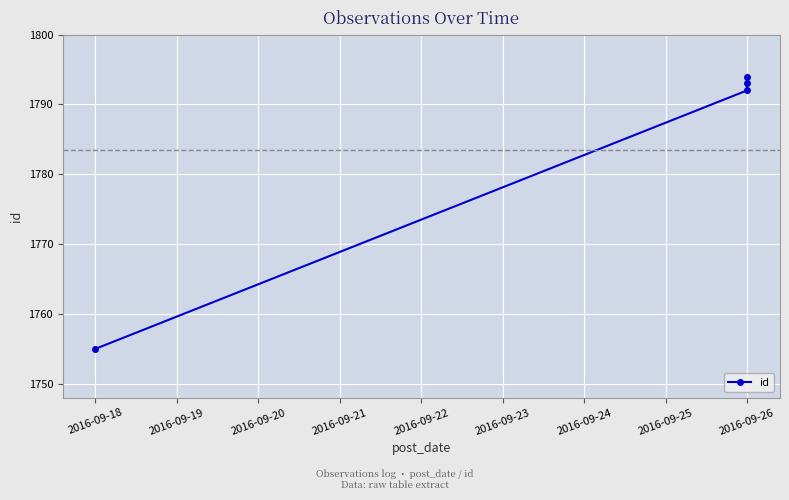

What is the maximum value shown in the chart?

1794